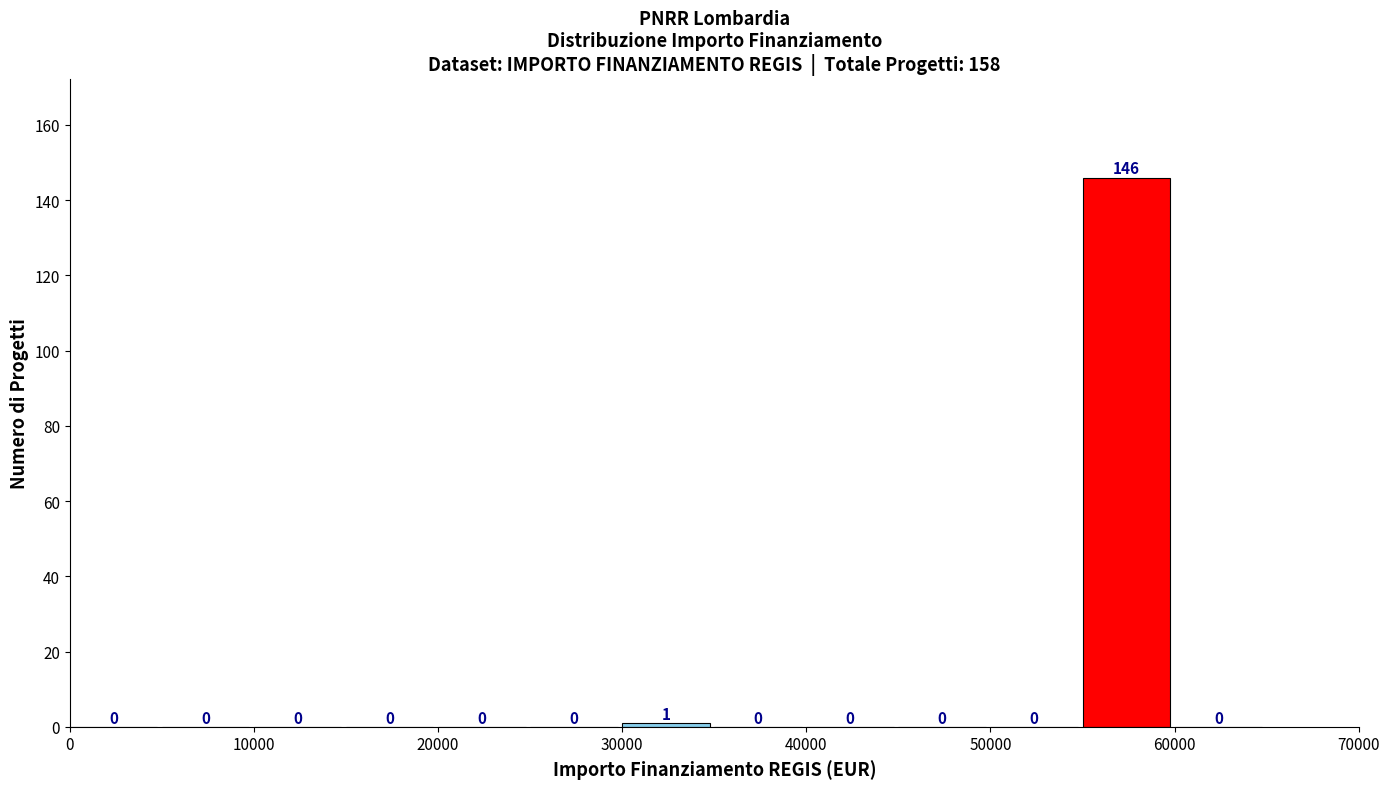

Which range on the x-axis has the tallest bar?

55000 to 60000